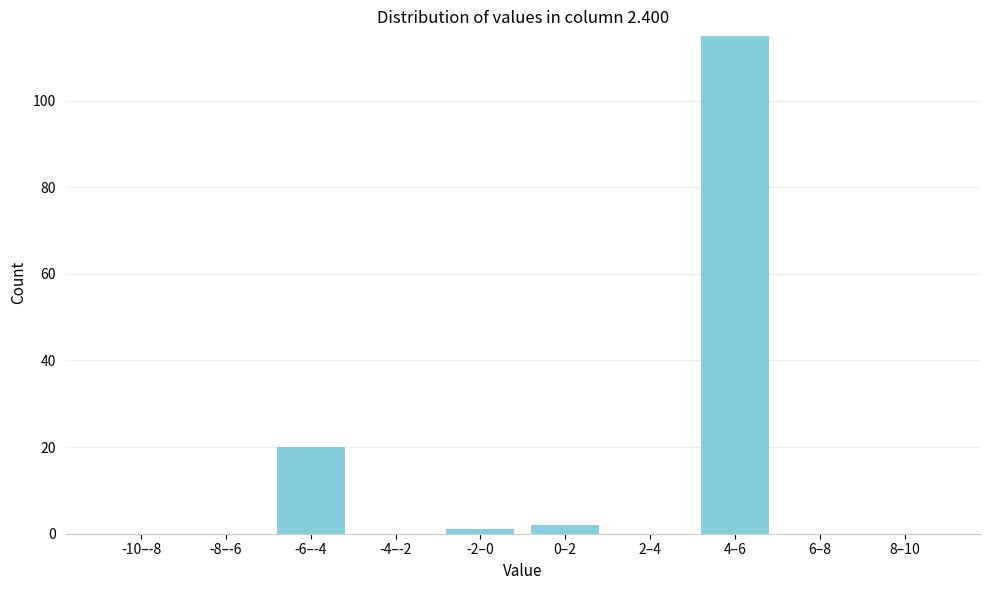

Reading left to right, extract all data points from this chart.

-10–-8=0	-8–-6=0	-6–-4=20	-4–-2=0	-2–0=1	0–2=2	2–4=0	4–6=115	6–8=0	8–10=0